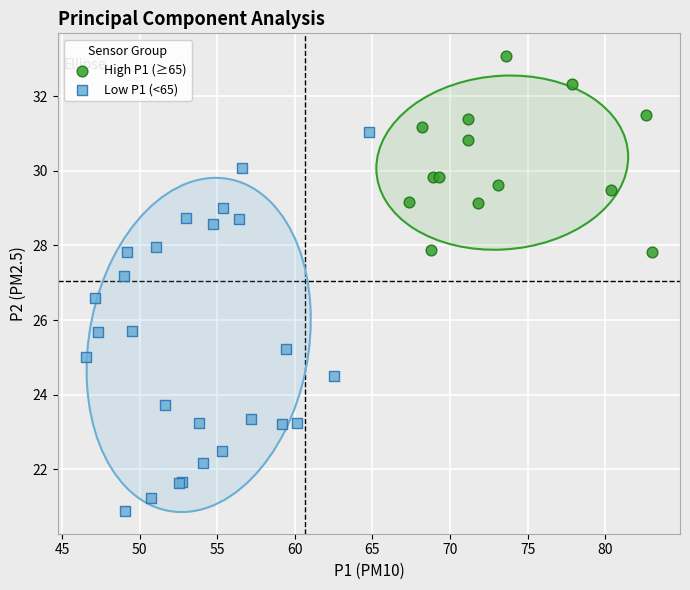

What are all the series names shown in the legend?

High P1 (≥65), Low P1 (<65)